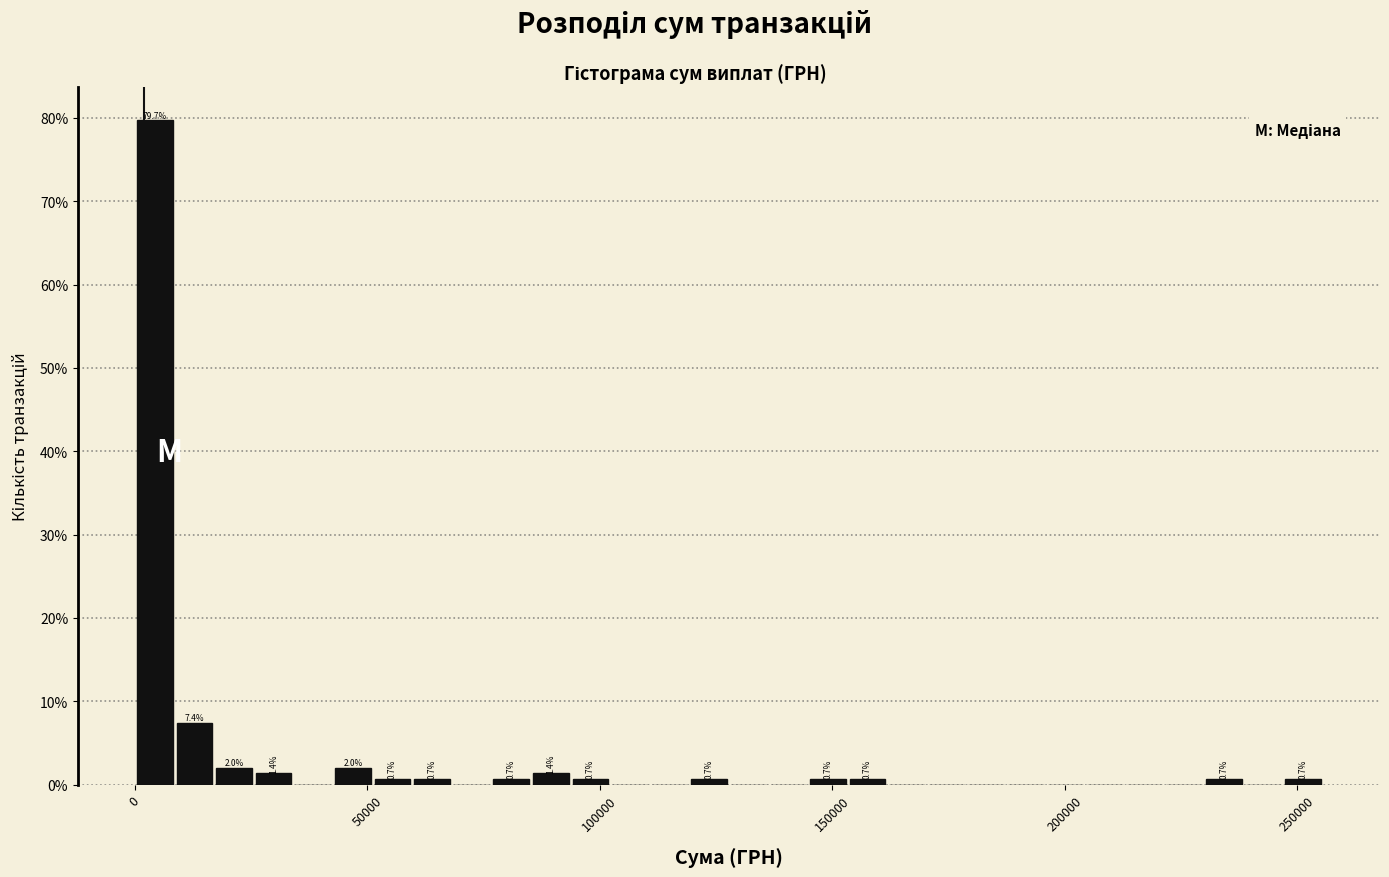

Read against the x-axis, roughly where is the centre of the tallest bar?

5000